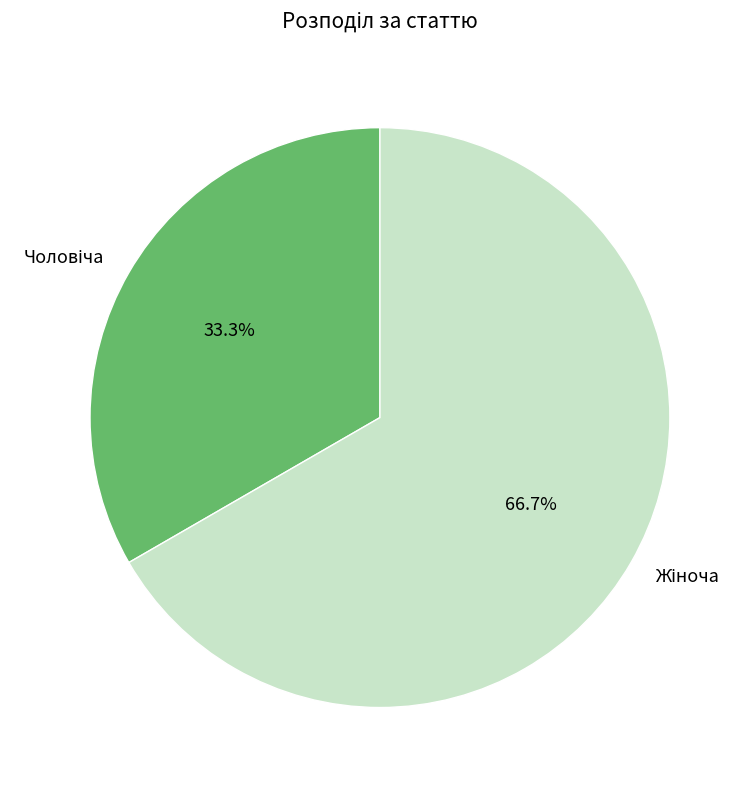

Is there any slice that represents more than half of the pie?

Yes